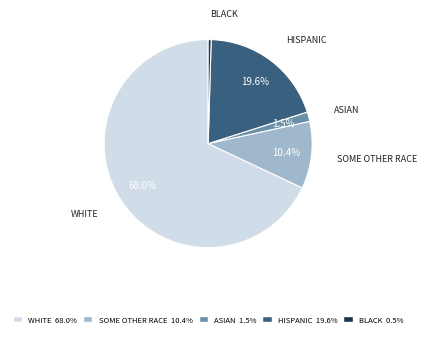

Which category accounts for the majority?

WHITE